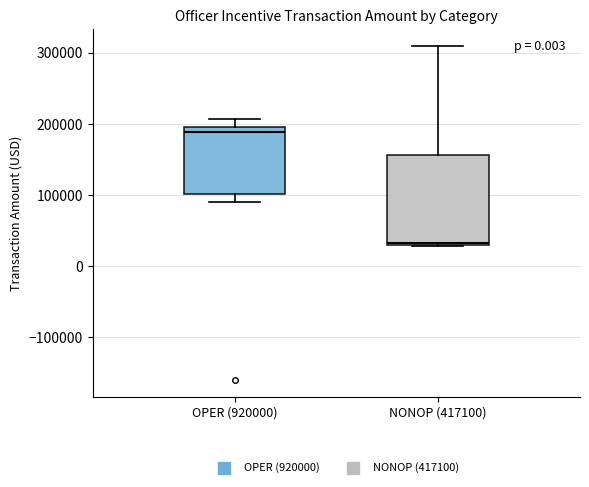

Where is the lower edge of the box for OPER (920000) on the y-axis? The values are not printed on the chart, so give them approximately, as read against the axis.

100000